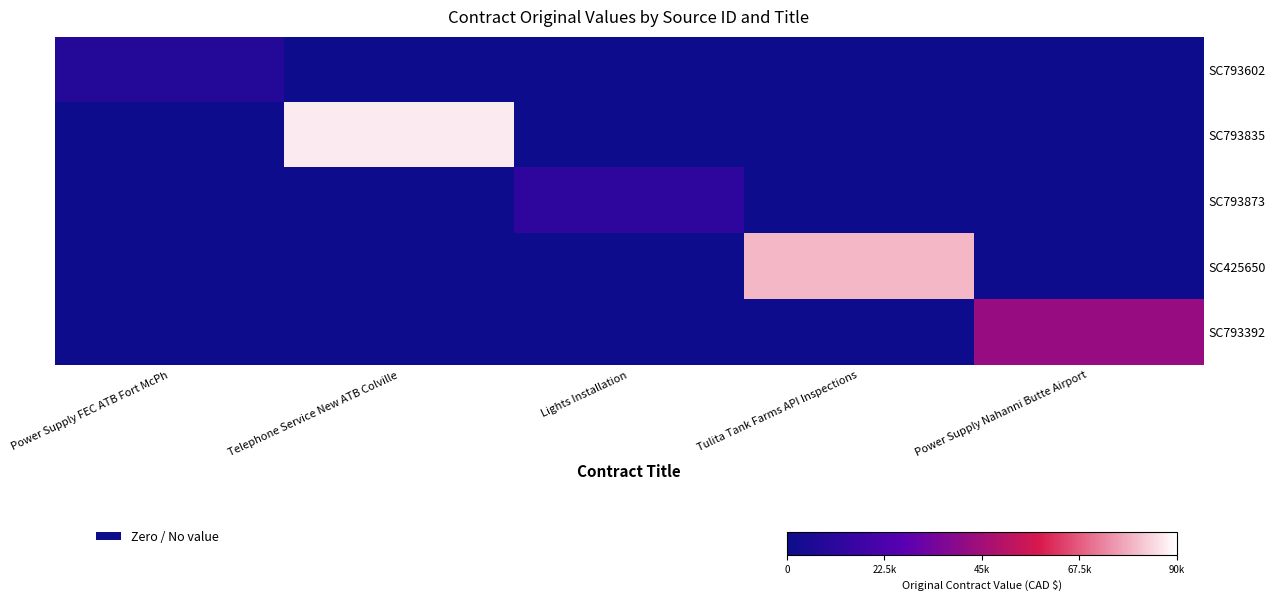

What is the total value across all series at Power Supply FEC ATB Fort McPh?

8565.8